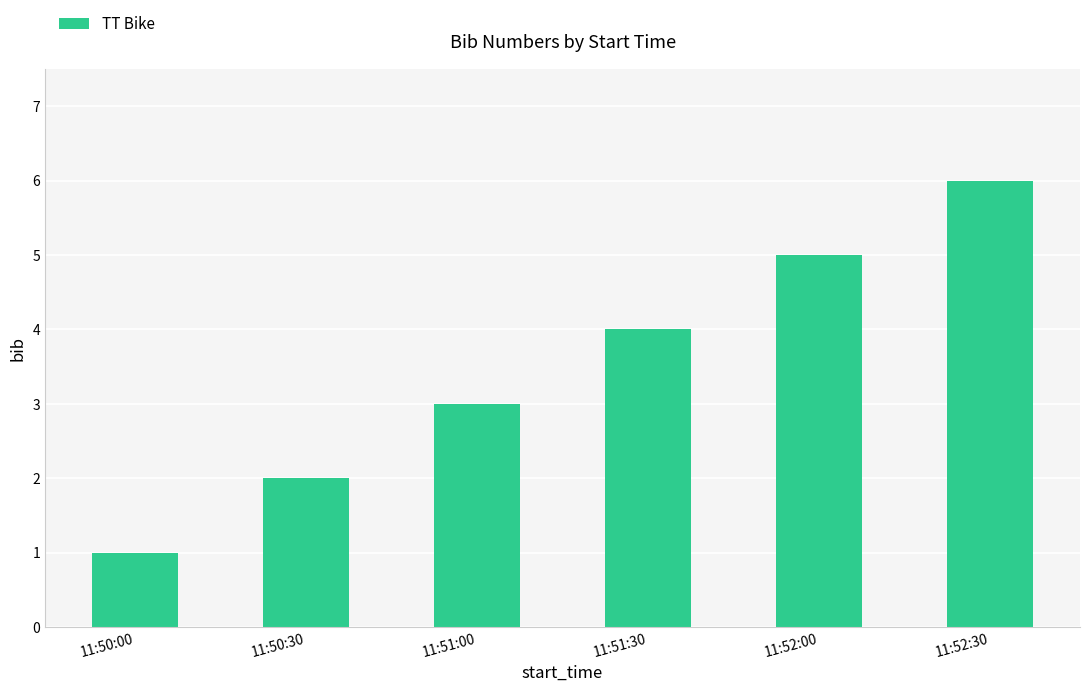

Reading left to right, transcribe all the data shown in this chart.

11:50:00=1	11:50:30=2	11:51:00=3	11:51:30=4	11:52:00=5	11:52:30=6